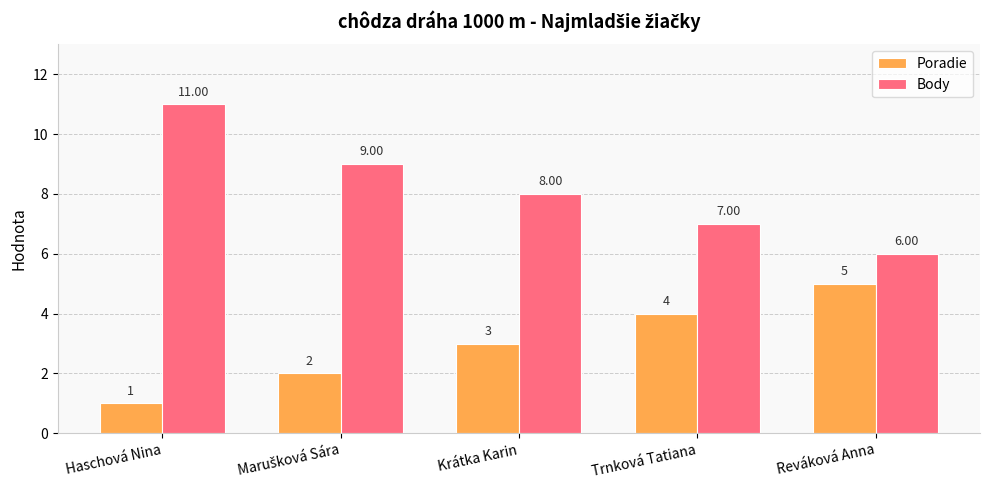

Which category has the highest value in the Poradie series?

Reváková Anna